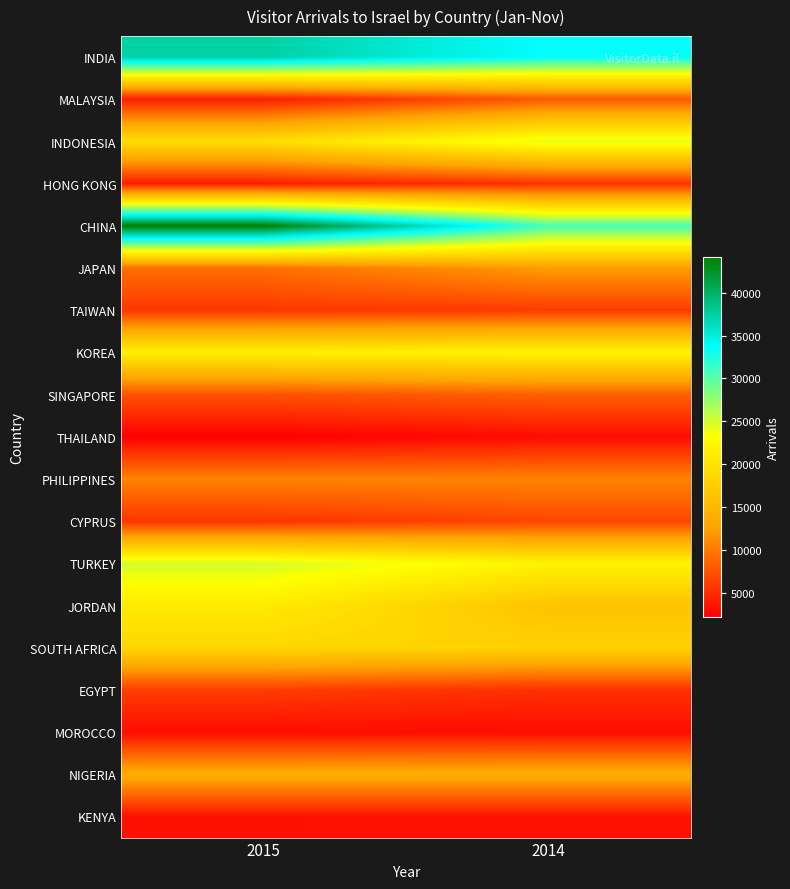

How many data points does each series have?

2